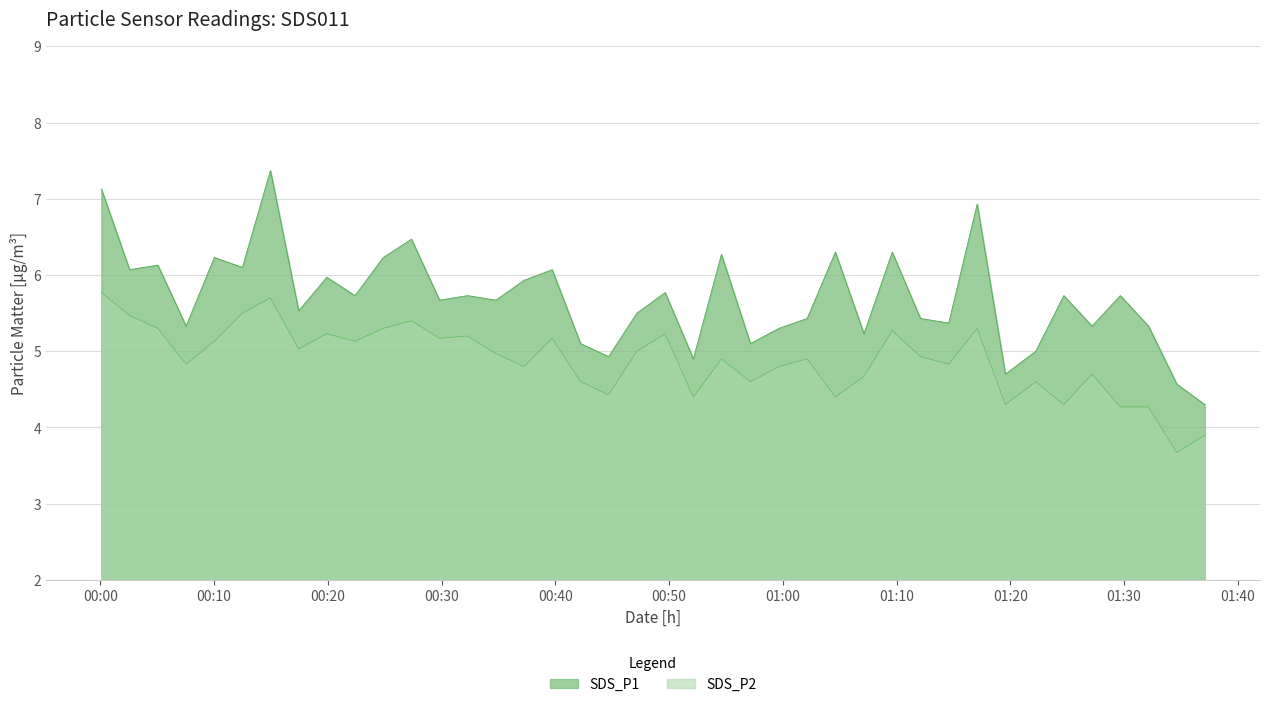

Which series has the largest total across all categories?

SDS_P1